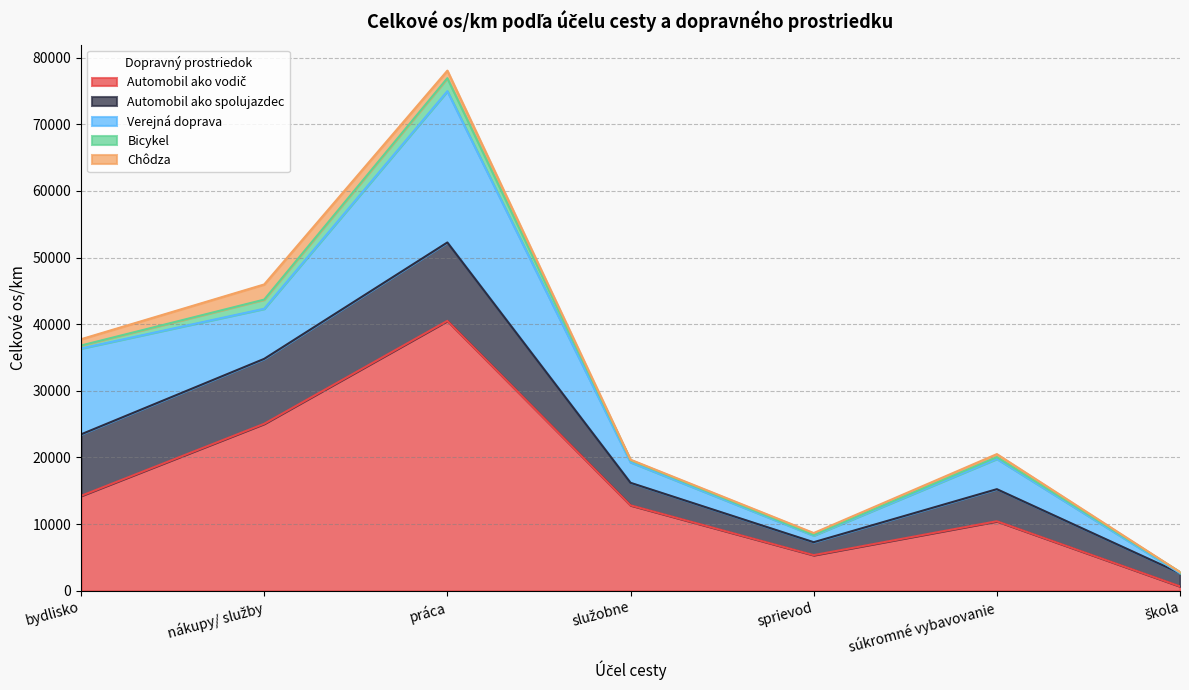

Is it true that Bicykel equals 462.7 at služobne?

False